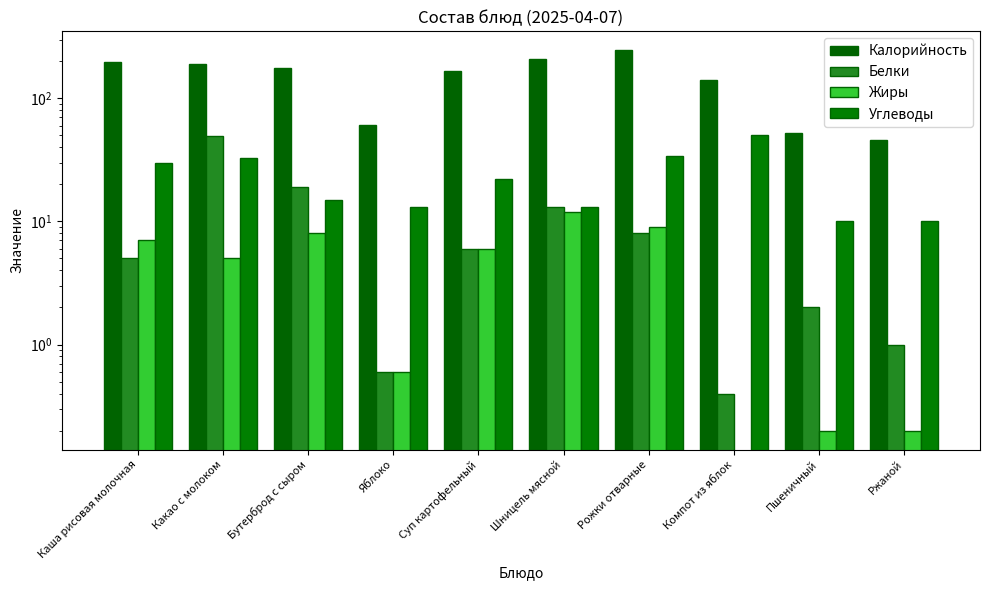

Between Рожки отварные and Пшеничный, which series saw the biggest shift?

Калорийность